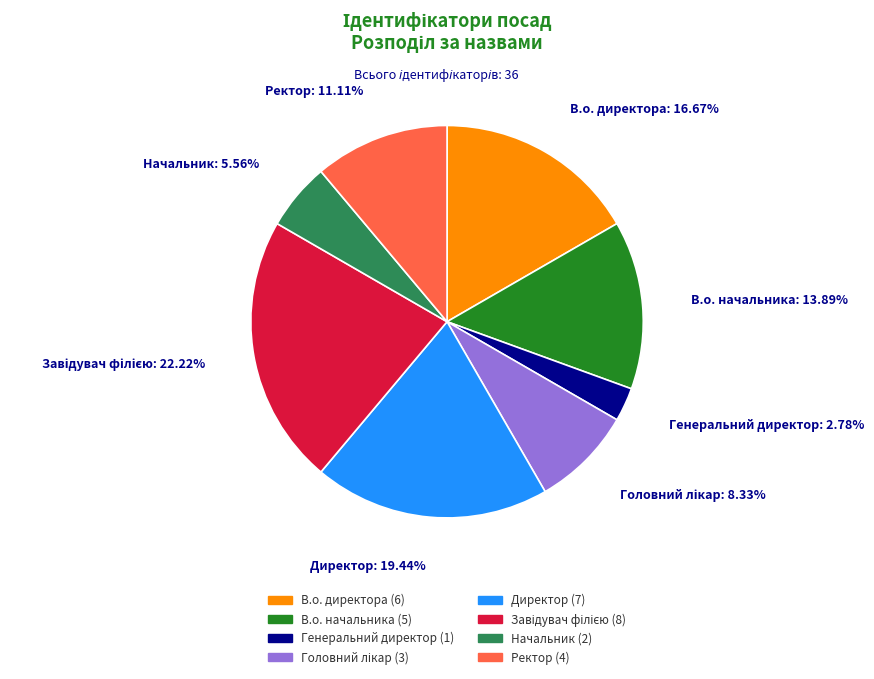

To the nearest percent, what portion does В.о. директора represent?

17%